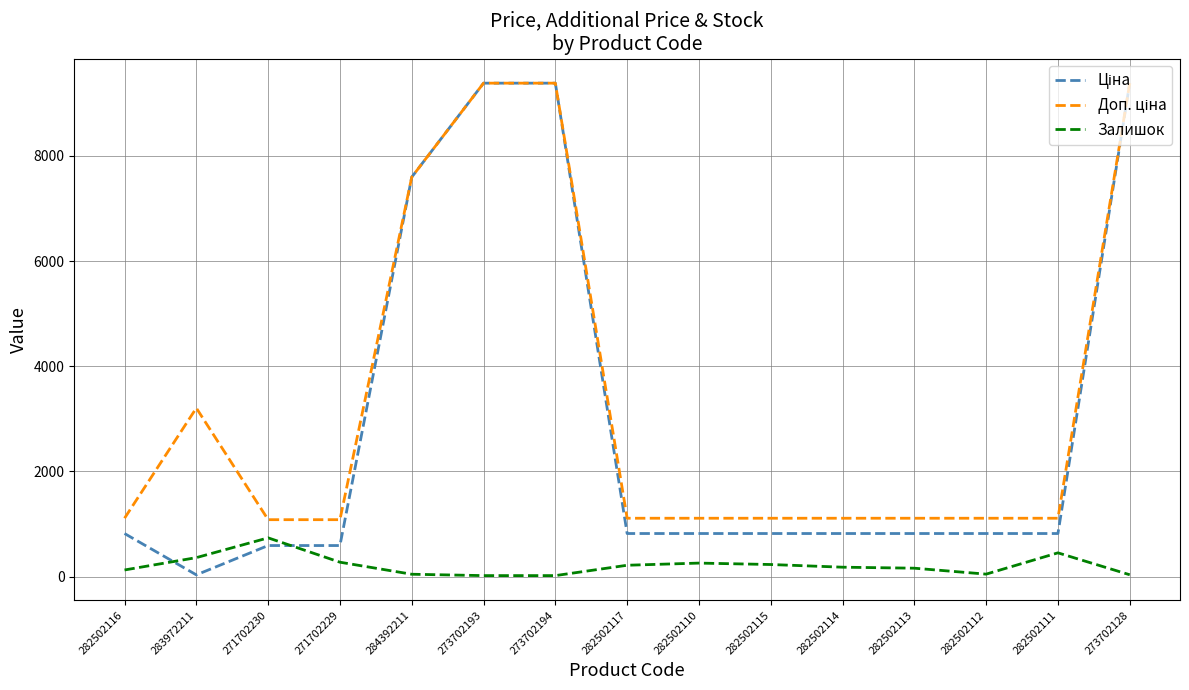

What is the total value across all series at 282502110?

2183.7